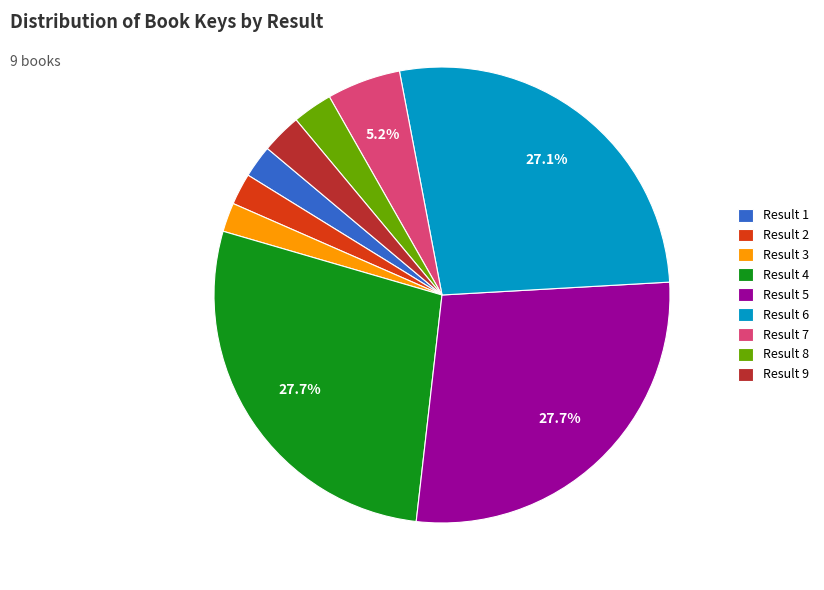

Is Result 7 the majority of the pie?

No